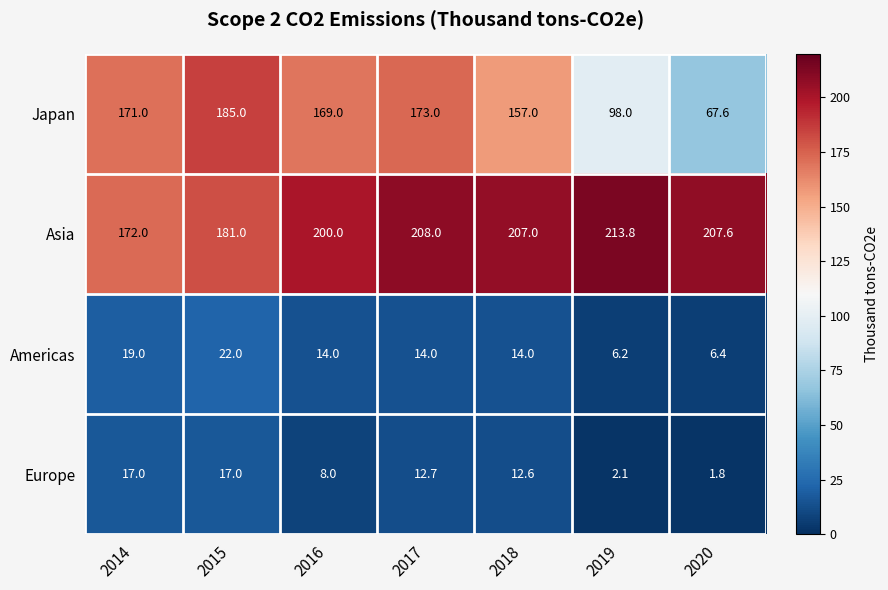

What is the total value across all series at 2019?

320.1